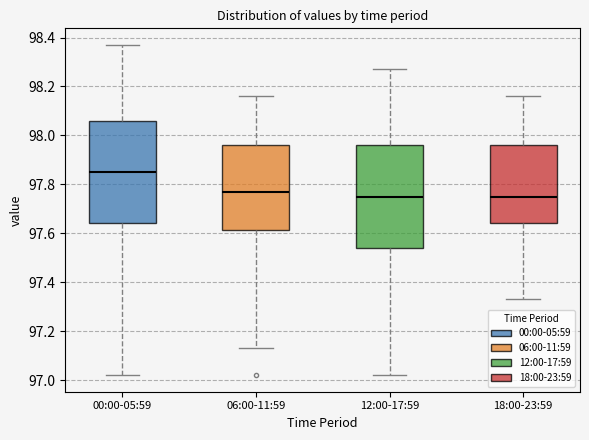

Where does the lower whisker of the box for 12:00-17:59 end on the y-axis? The values are not printed on the chart, so give them approximately, as read against the axis.

97.02